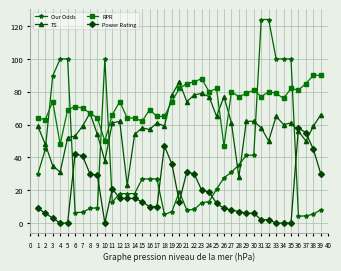

What is the maximum value for TS?

86.0